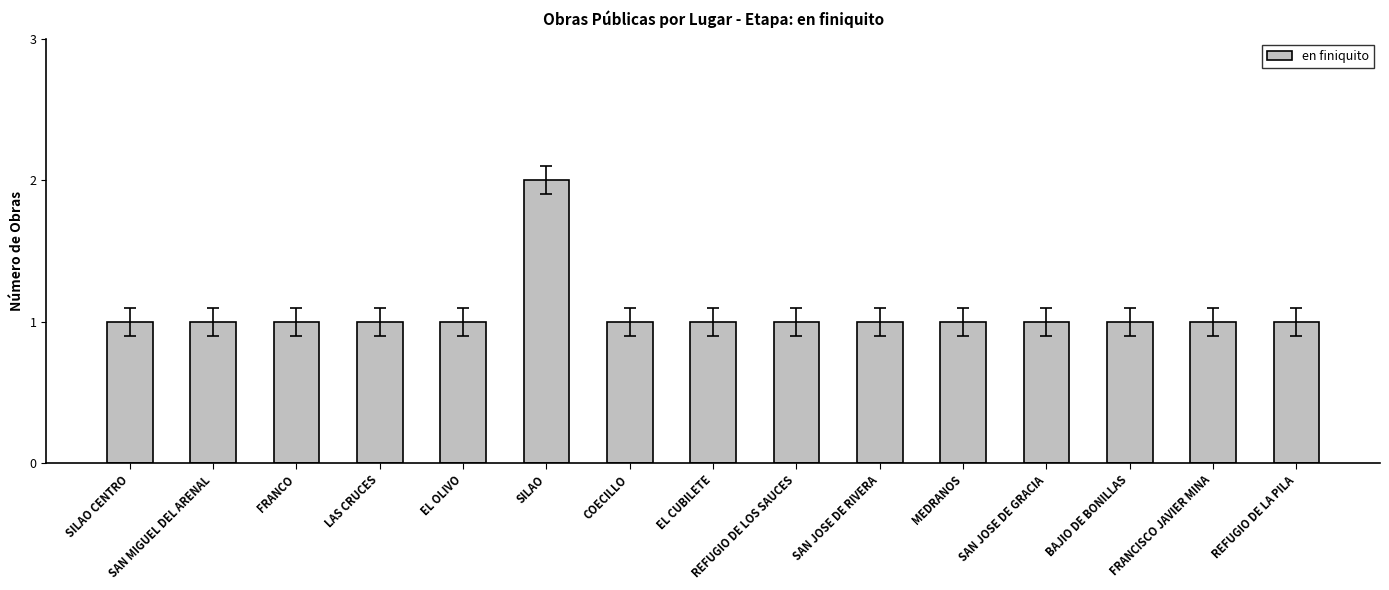

What is the label of the 2nd bar from the right?

FRANCISCO JAVIER MINA